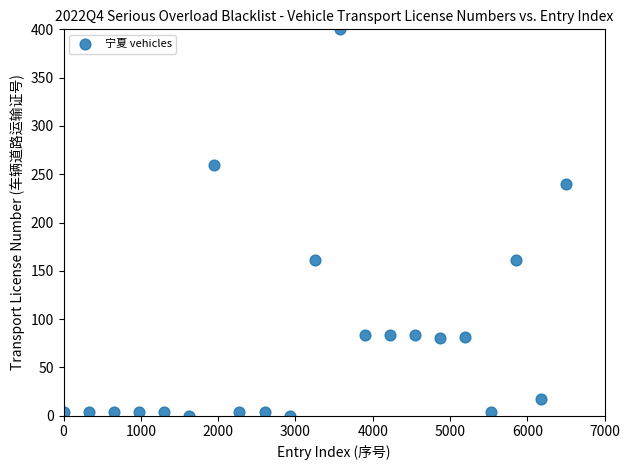

What is the range of X values (max minus min)?

6500.0